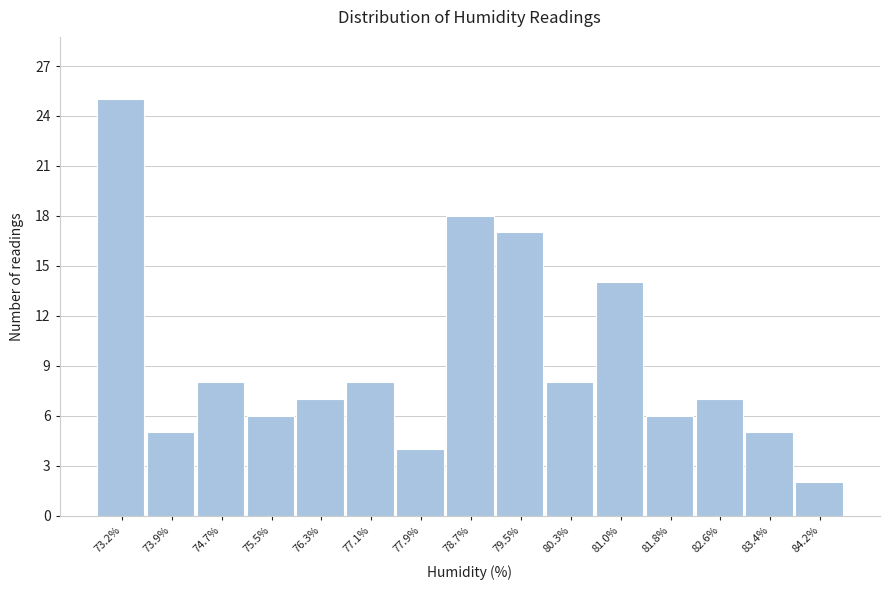

Reading left to right, list all the values displayed in this chart.

73.2%=25	73.9%=5	74.7%=8	75.5%=6	76.3%=7	77.1%=8	77.9%=4	78.7%=18	79.5%=17	80.3%=8	81.0%=14	81.8%=6	82.6%=7	83.4%=5	84.2%=2